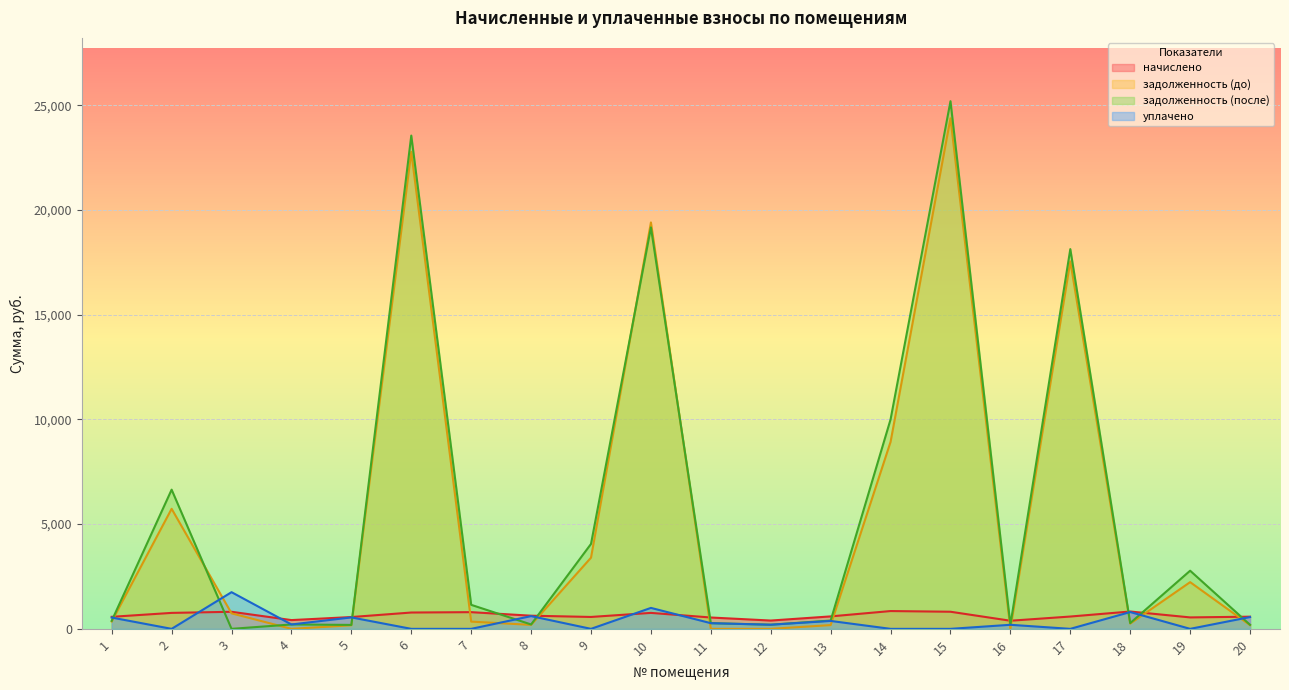

Which series changed the most between 6 and 18?

задолженность (после)